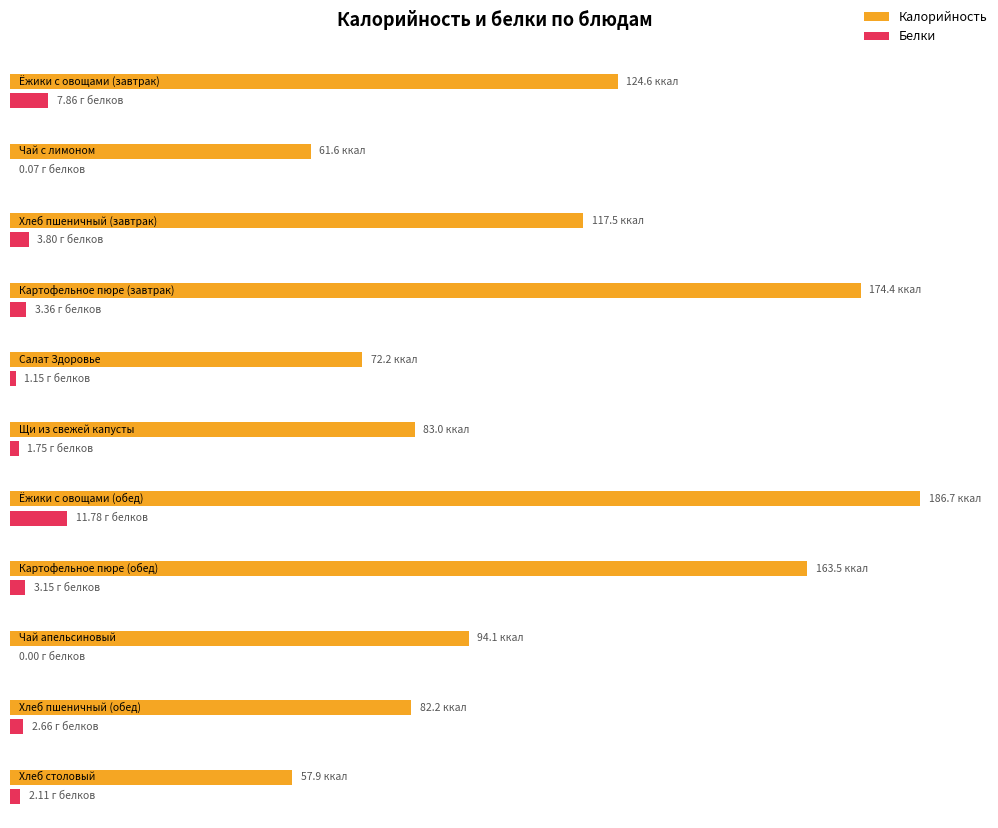

What is the average value of the Калорийность series?

110.7